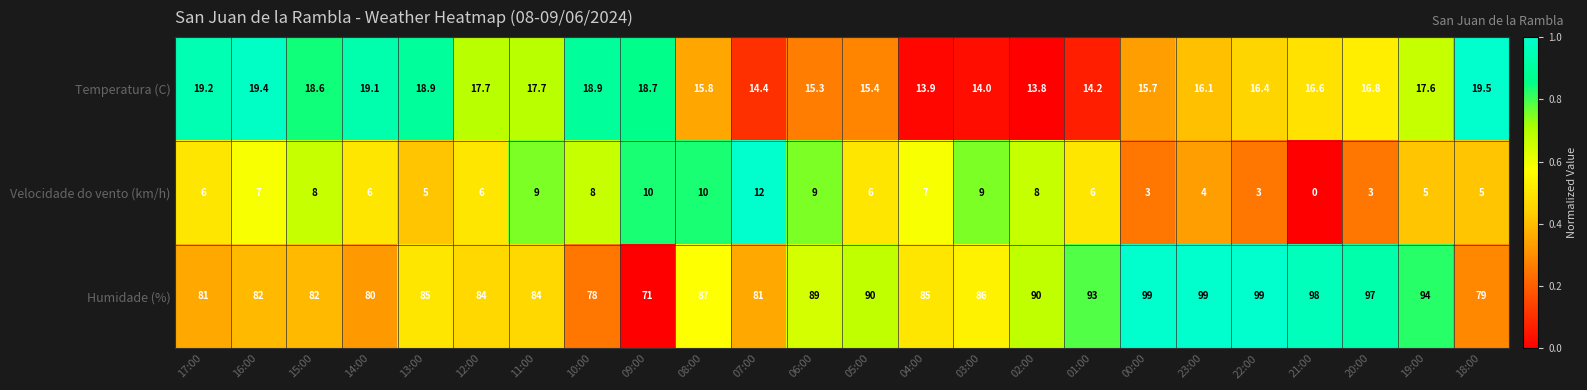

What is the difference between the Velocidade do vento (km/h) values at 20:00 and 12:00?

3.0